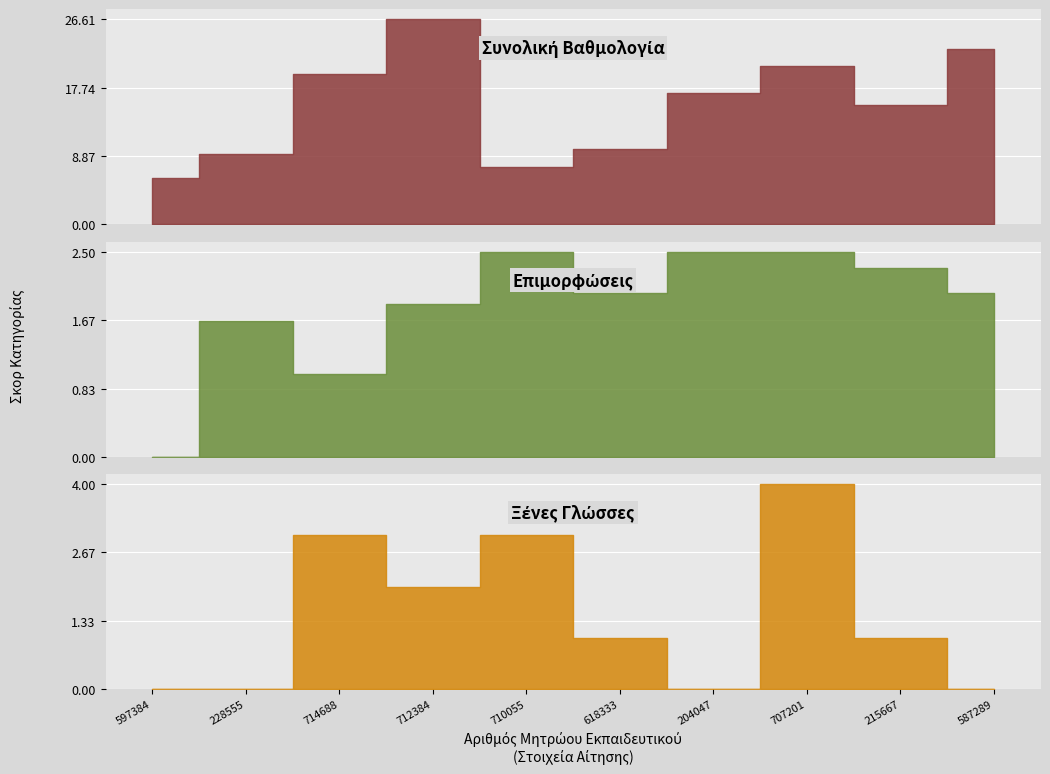

True or false: Ξένες Γλώσσες (σύνολο) and Συνολική Βαθμολογία cross at least once.

False